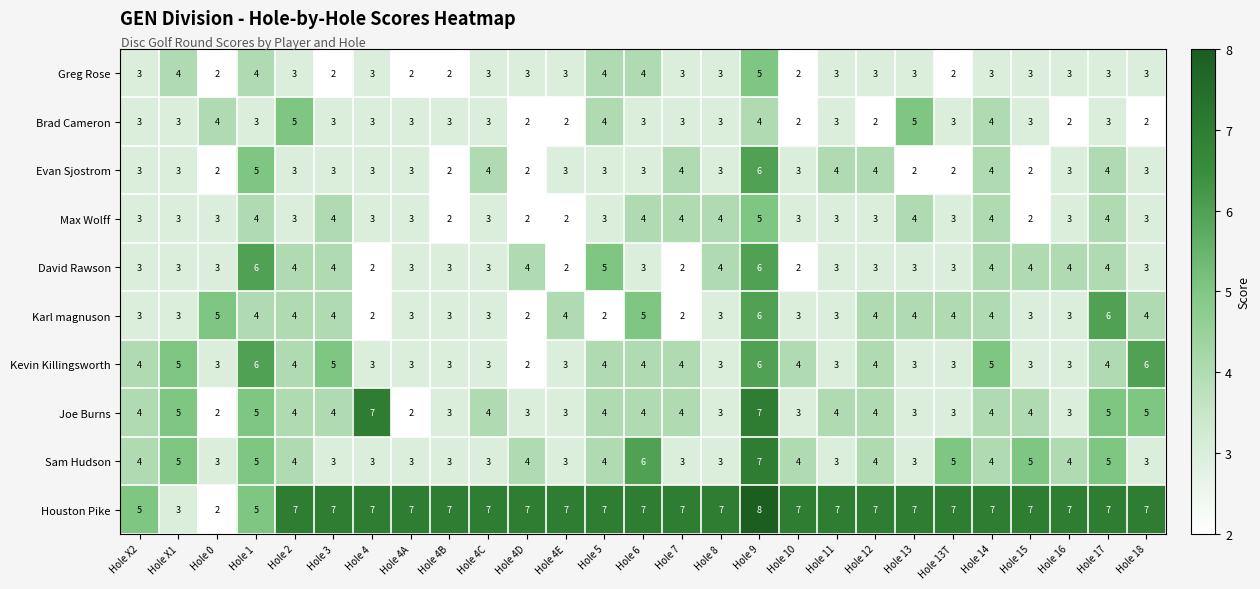

What is the sum of all Sam Hudson values?

106